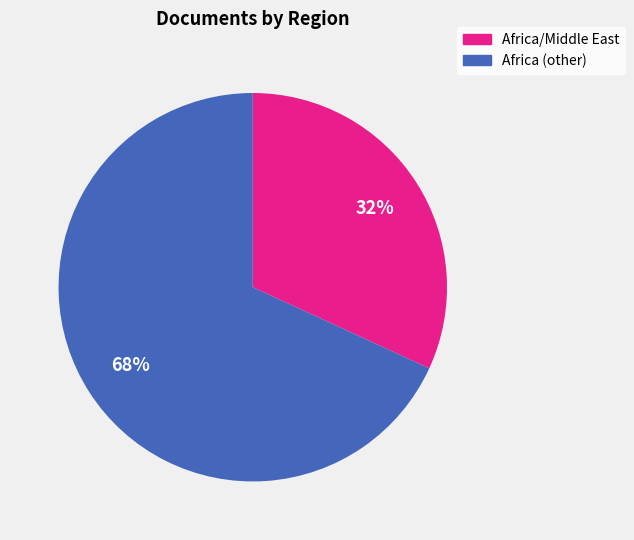

Is there a majority slice in this chart?

Yes